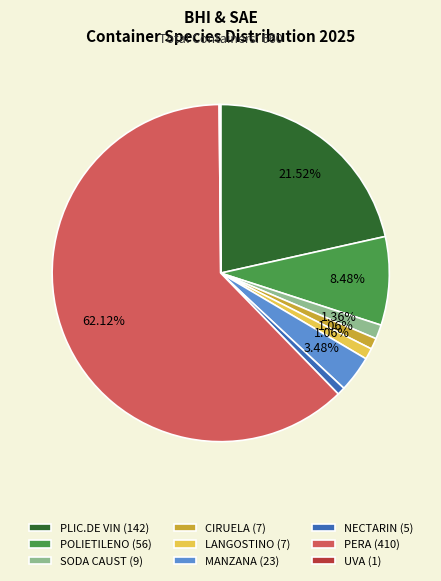

Which slice represents more than half of the pie?

PERA